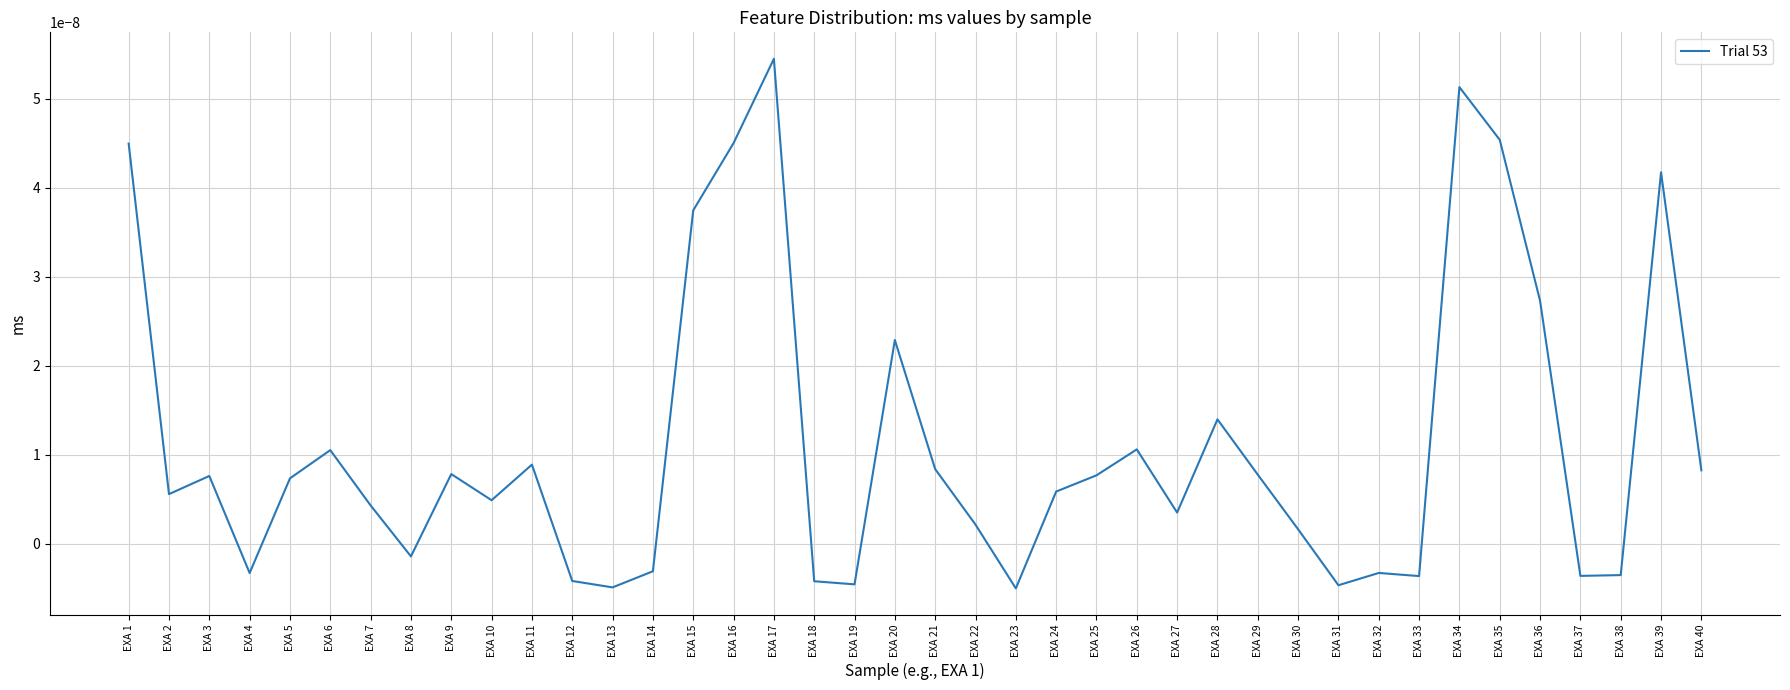

Between EXA 25 and EXA 2, which is larger?

EXA 25